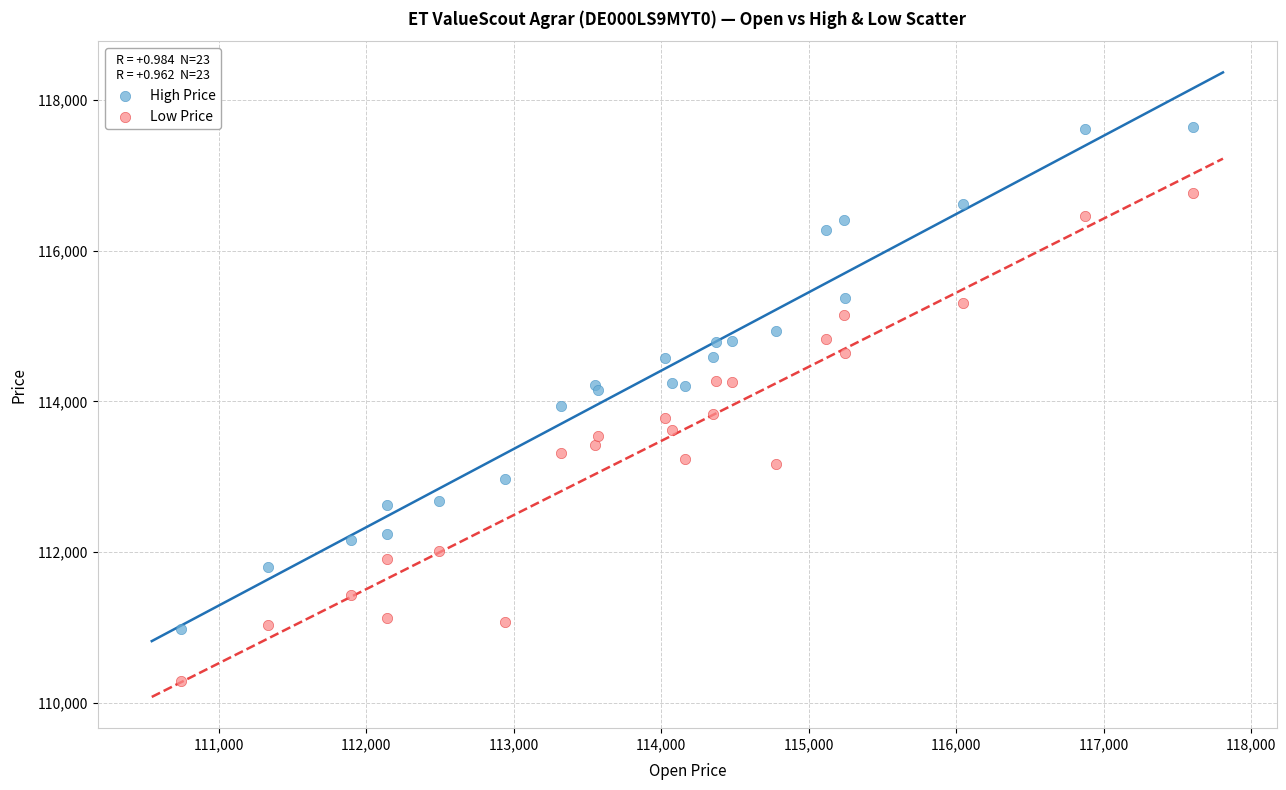

Which series reaches the maximum Y coordinate?

High Price